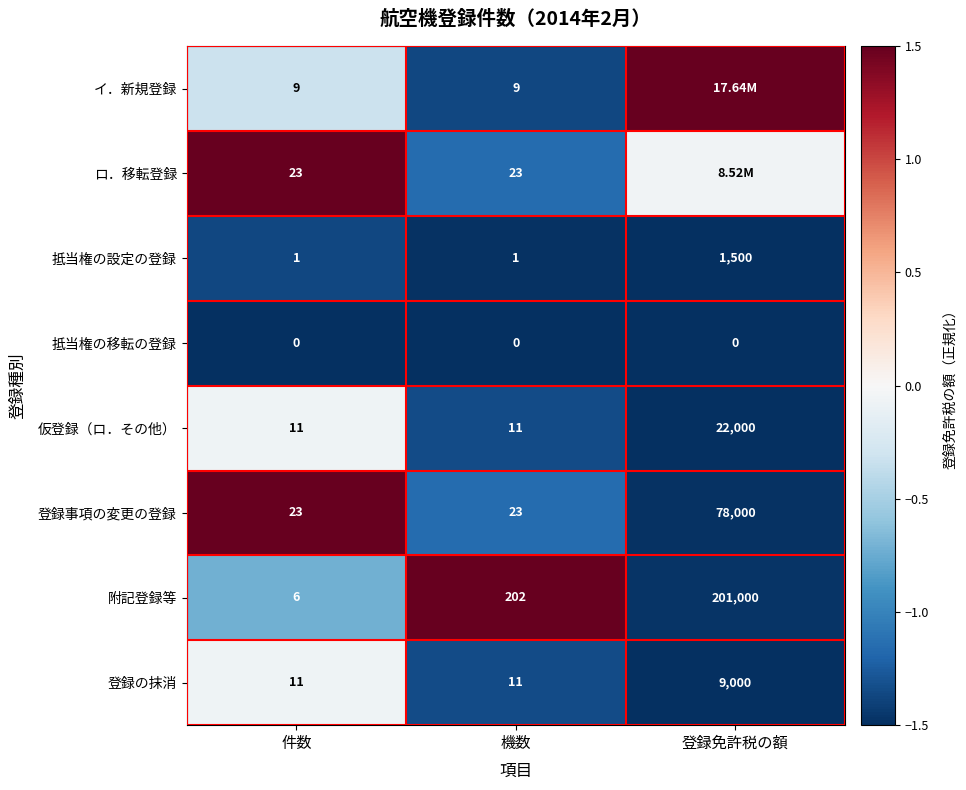

Is it true that 抵当権の移転の登録 equals -2.0 at 機数?

False